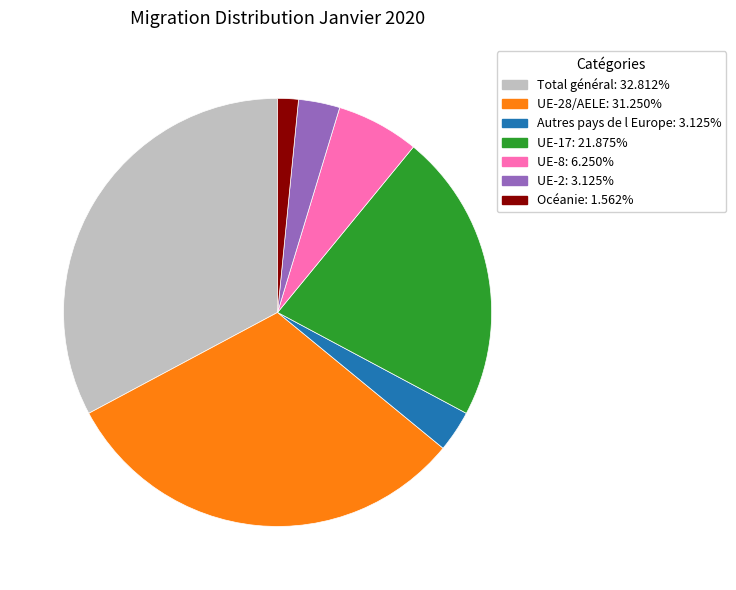

Is there a majority slice in this chart?

No